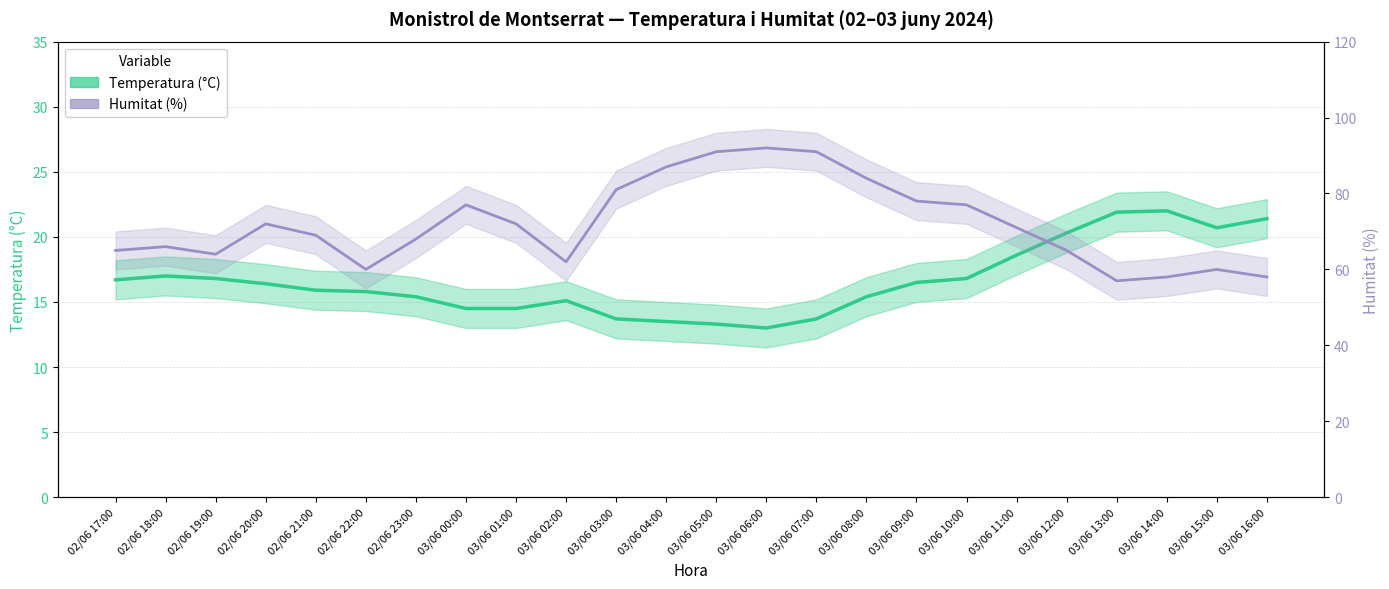

Is the value of Temperatura (°C) at 03/06 16:00 greater than the value of Humitat (%) at 03/06 15:00?

No